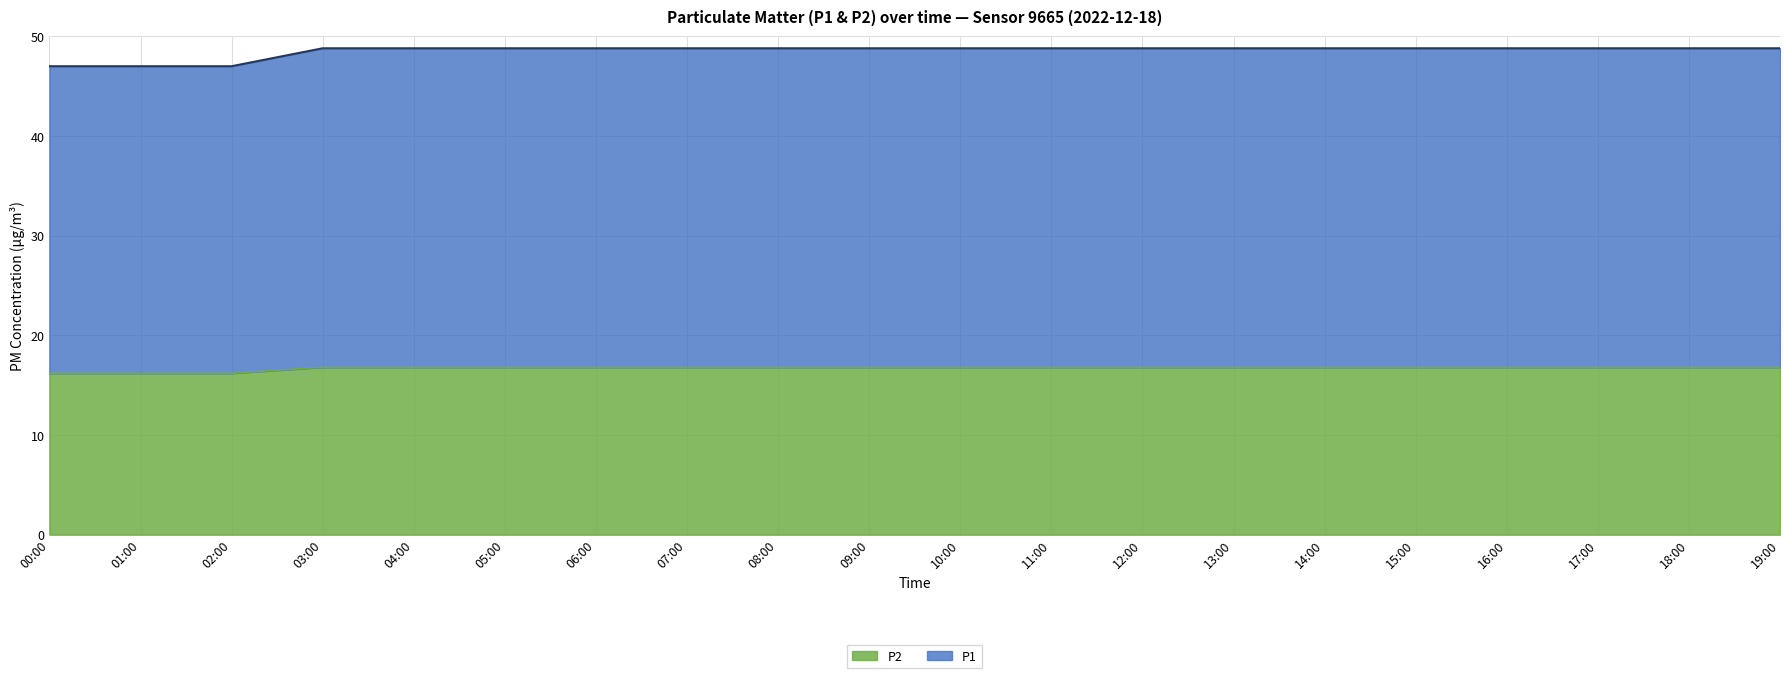

Reading left to right, transcribe all the data shown in this chart.

P1: 47.0	47.0	47.0	48.8	48.8	48.8	48.8	48.8	48.8	48.8	48.8	48.8	48.8	48.8	48.8	48.8	48.8	48.8	48.8	48.8
P2: 16.2	16.2	16.2	16.8	16.8	16.8	16.8	16.8	16.8	16.8	16.8	16.8	16.8	16.8	16.8	16.8	16.8	16.8	16.8	16.8